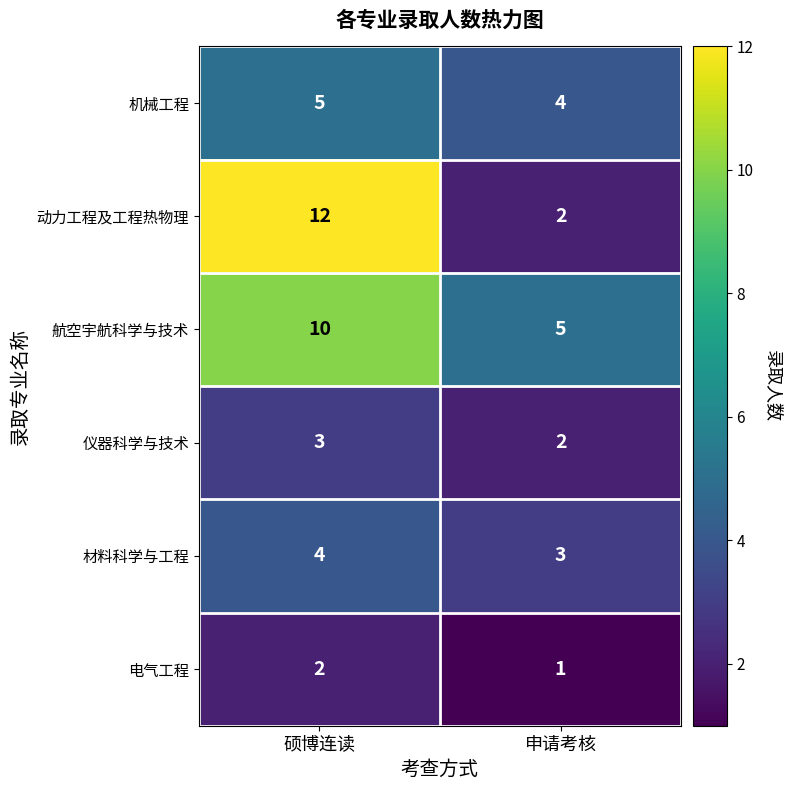

What is the difference between the maximum and minimum values in the 动力工程及工程热物理 series?

10